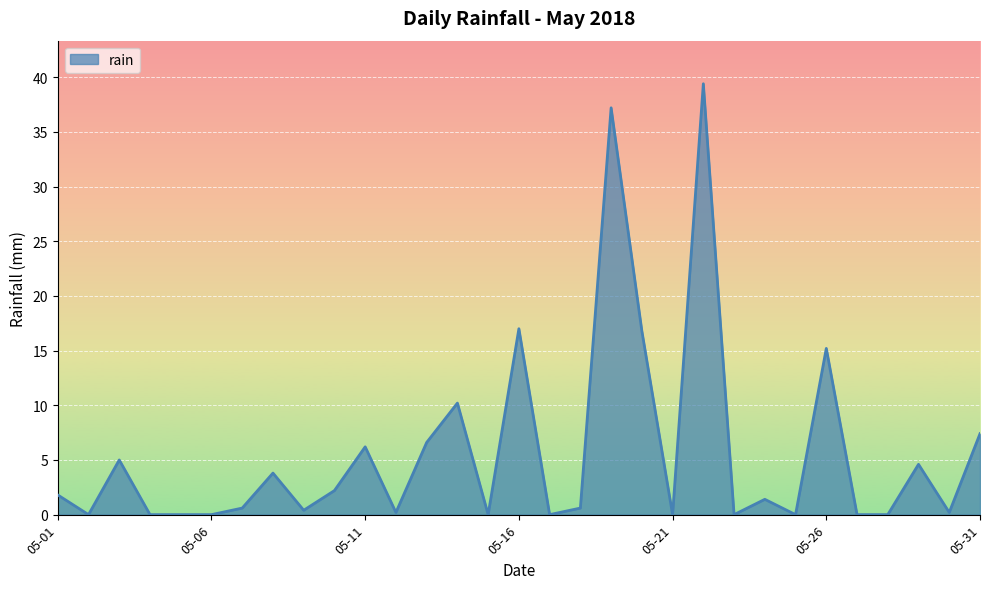

What is the difference between the maximum and minimum values?

39.4